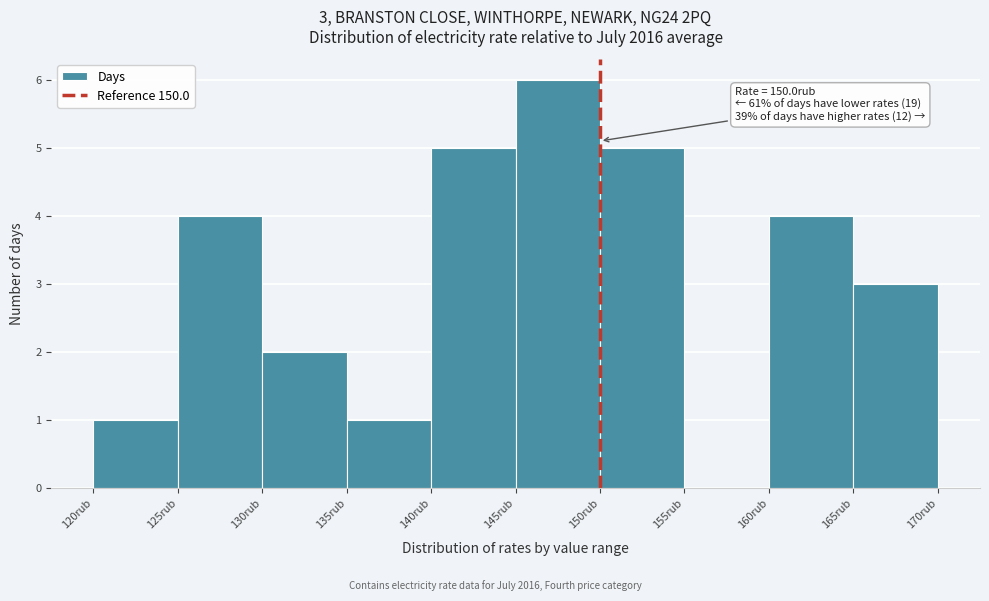

Over which range of the x-axis is the bar tallest?

145 to 150